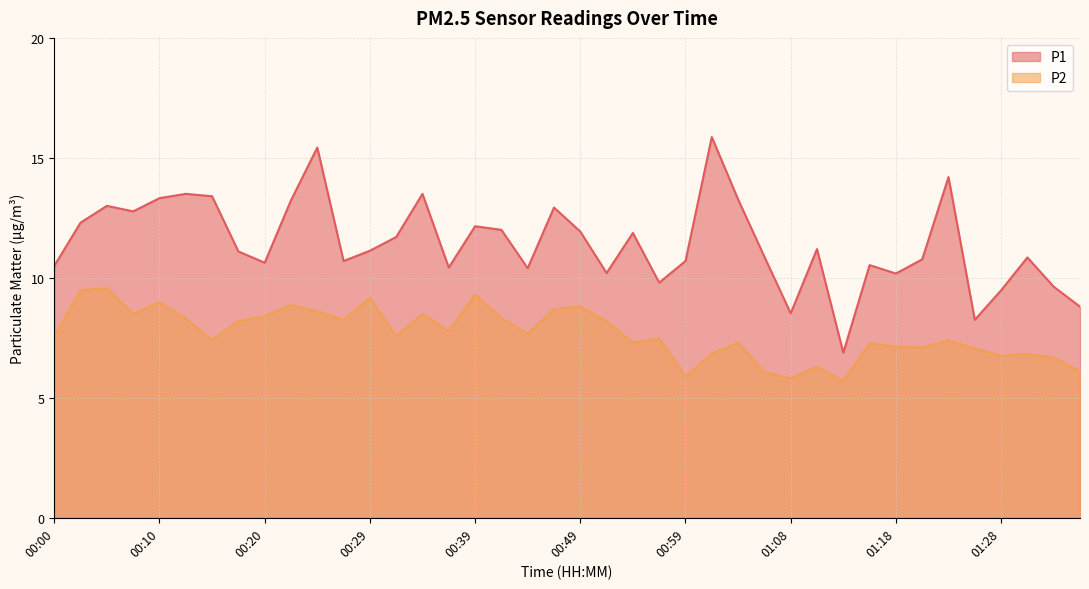

What is the sum of the P2 values at 00:32 and 00:25?

16.2